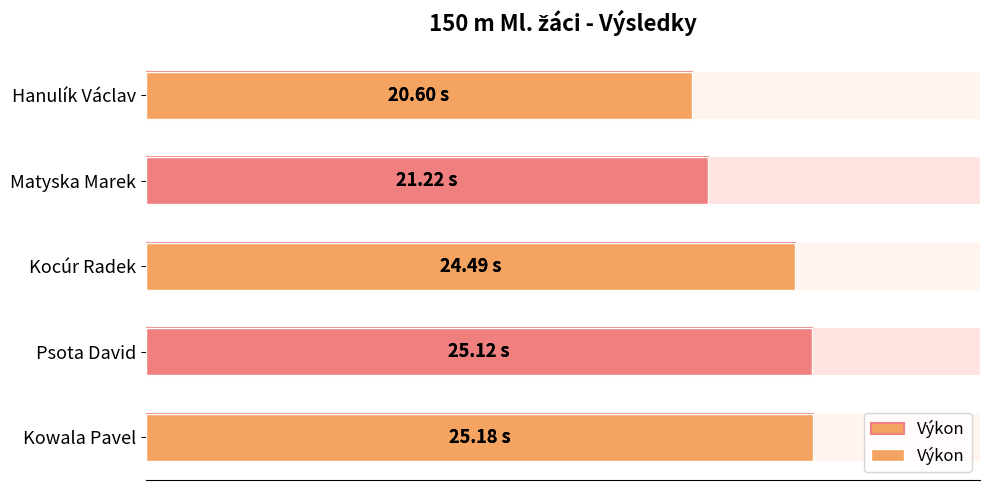

How many bars are there in total?

5